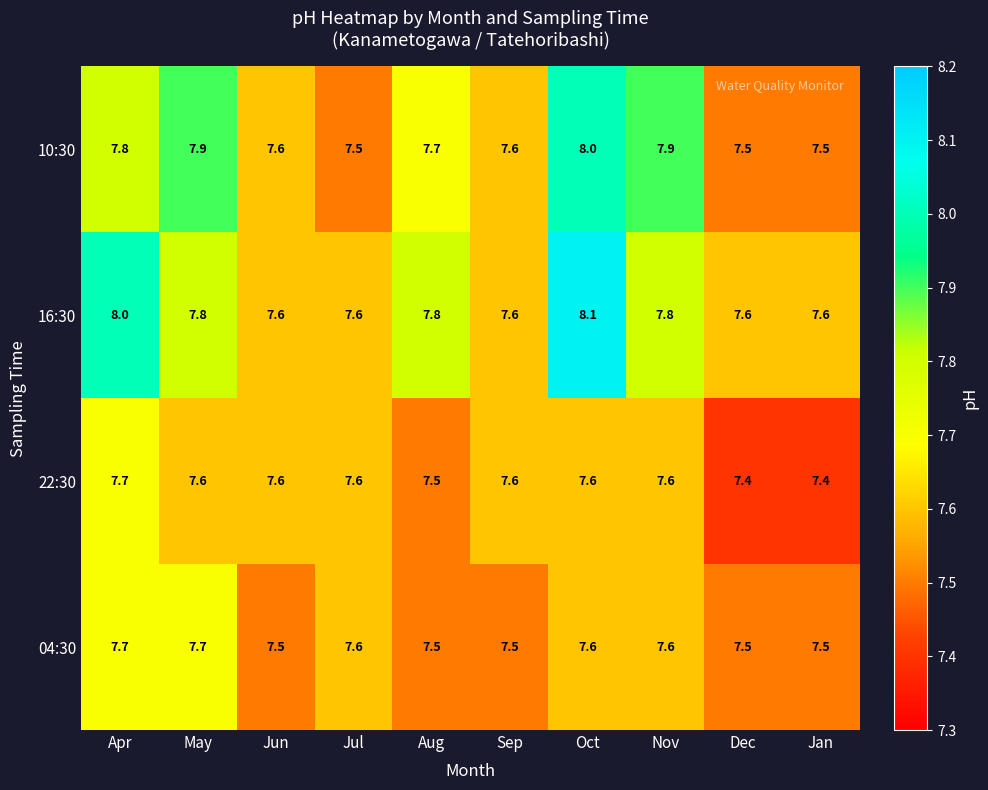

Read the 16:30 value at Oct.

8.1